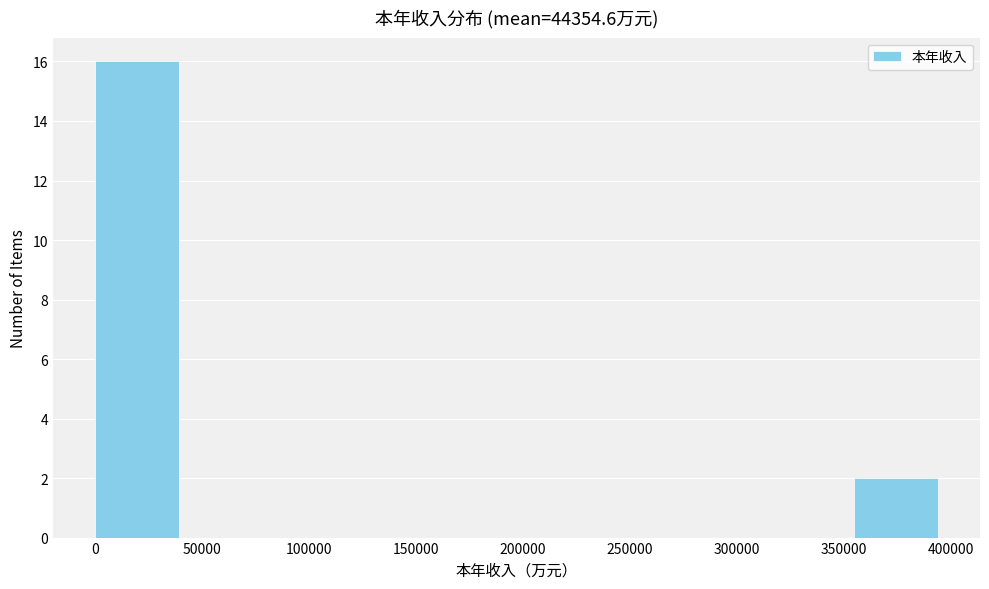

Reading left to right, list every bar in this chart as the range it spans on the x-axis followed by its height. Neither the bar edges nor the heights are printed on the chart, so give them approximately, as read against the axes.

0 to 40000: 16
40000 to 80000: 0
80000 to 120000: 0
120000 to 160000: 0
160000 to 195000: 0
195000 to 235000: 0
235000 to 275000: 0
275000 to 315000: 0
315000 to 355000: 0
355000 to 395000: 2